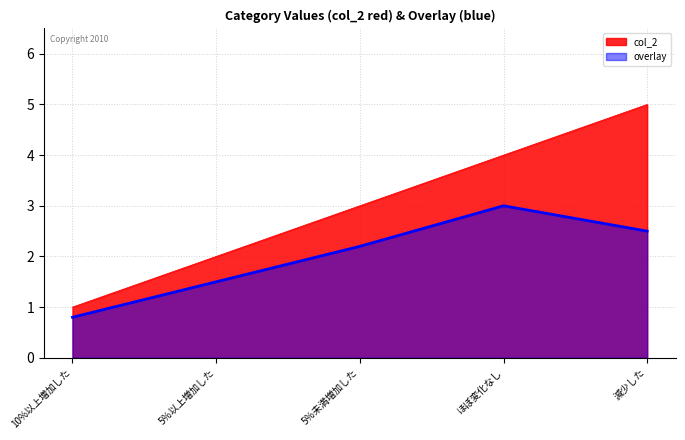

What is the difference between the maximum and second lowest values?

3